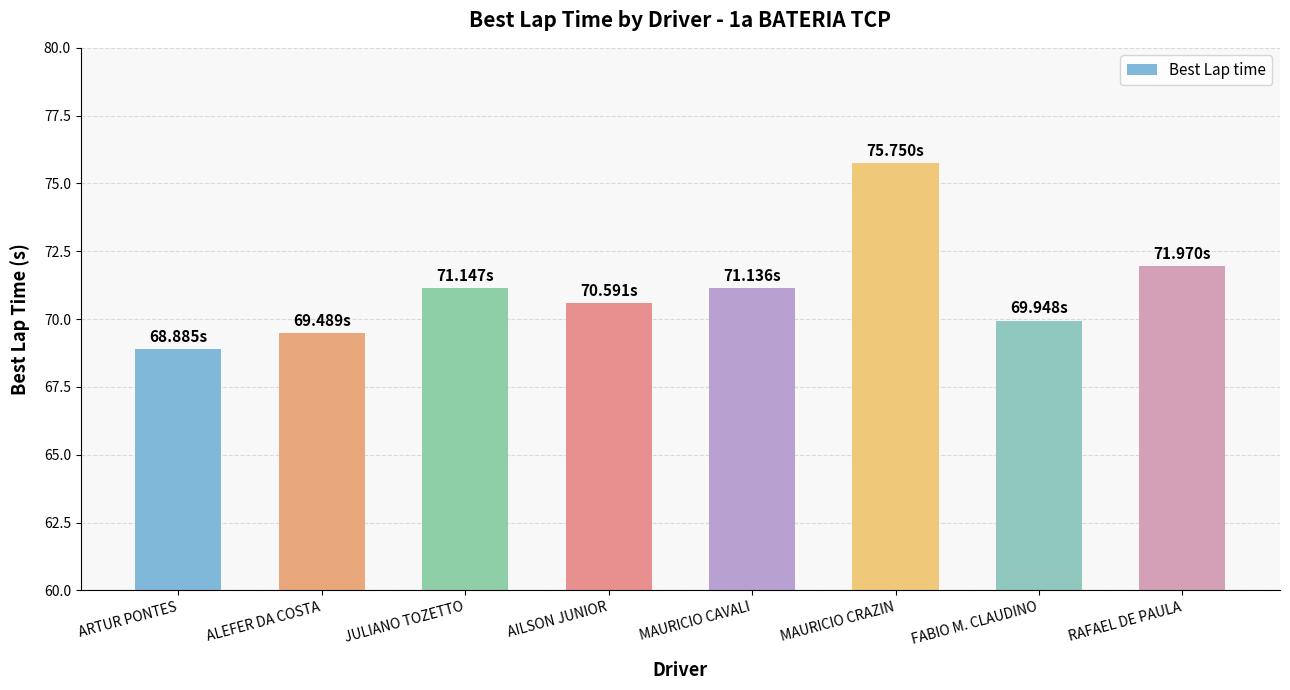

Reading right to left, extract all data points from this chart.

RAFAEL DE PAULA=72.0	FABIO M. CLAUDINO=69.9	MAURICIO CRAZIN=75.8	MAURICIO CAVALI=71.1	AILSON JUNIOR=70.6	JULIANO TOZETTO=71.1	ALEFER DA COSTA=69.5	ARTUR PONTES=68.9